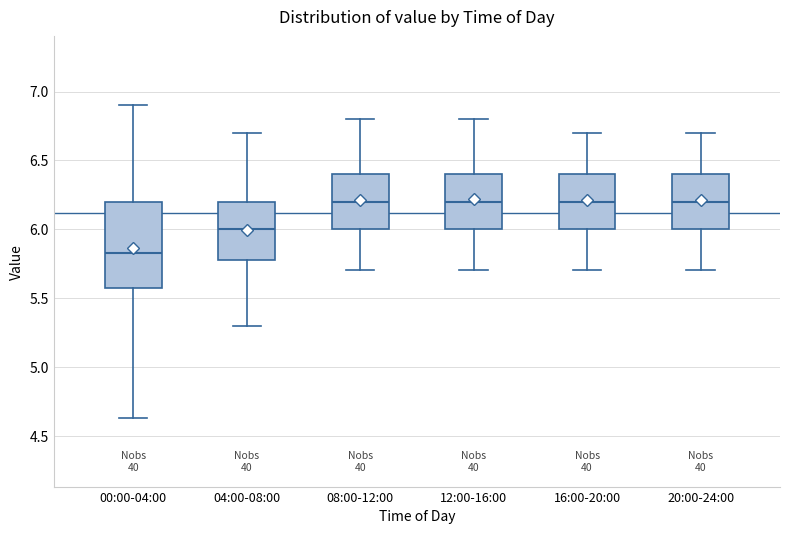

Reading left to right, transcribe this box plot: for each box, give where its median line is, the range the box spans, and where its two whiskers end, as read against the y-axis. The values are not printed on the chart, so give them approximately, as read against the axis.

00:00-04:00: median 5.85, box 5.55 to 6.20, whiskers 4.65 to 6.90
04:00-08:00: median 6.00, box 5.80 to 6.20, whiskers 5.30 to 6.70
08:00-12:00: median 6.20, box 6.00 to 6.40, whiskers 5.70 to 6.80
12:00-16:00: median 6.20, box 6.00 to 6.40, whiskers 5.70 to 6.80
16:00-20:00: median 6.20, box 6.00 to 6.40, whiskers 5.70 to 6.70
20:00-24:00: median 6.20, box 6.00 to 6.40, whiskers 5.70 to 6.70